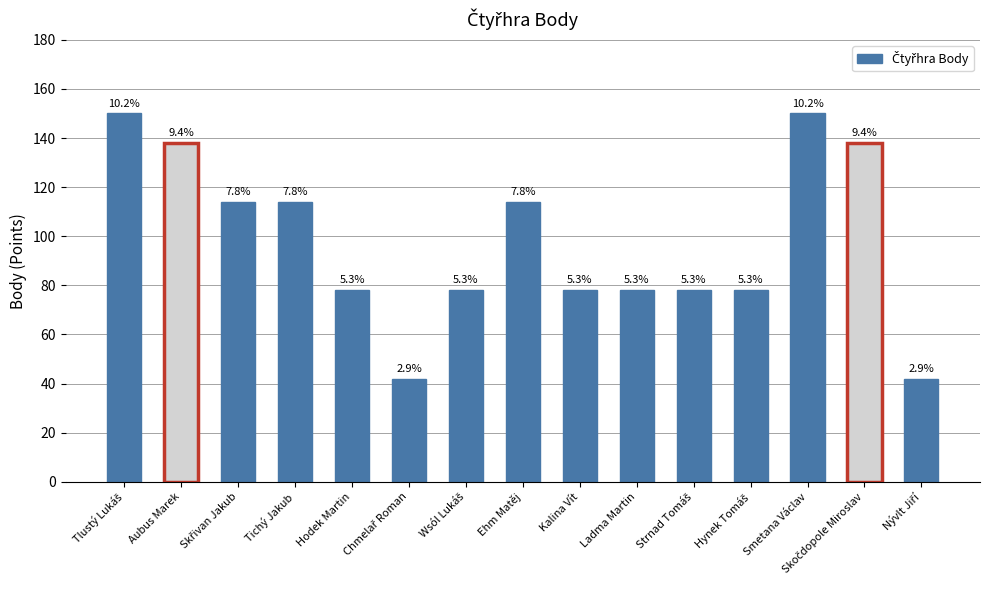

True or false: the data shows 43 at Strnad Tomáš.

False